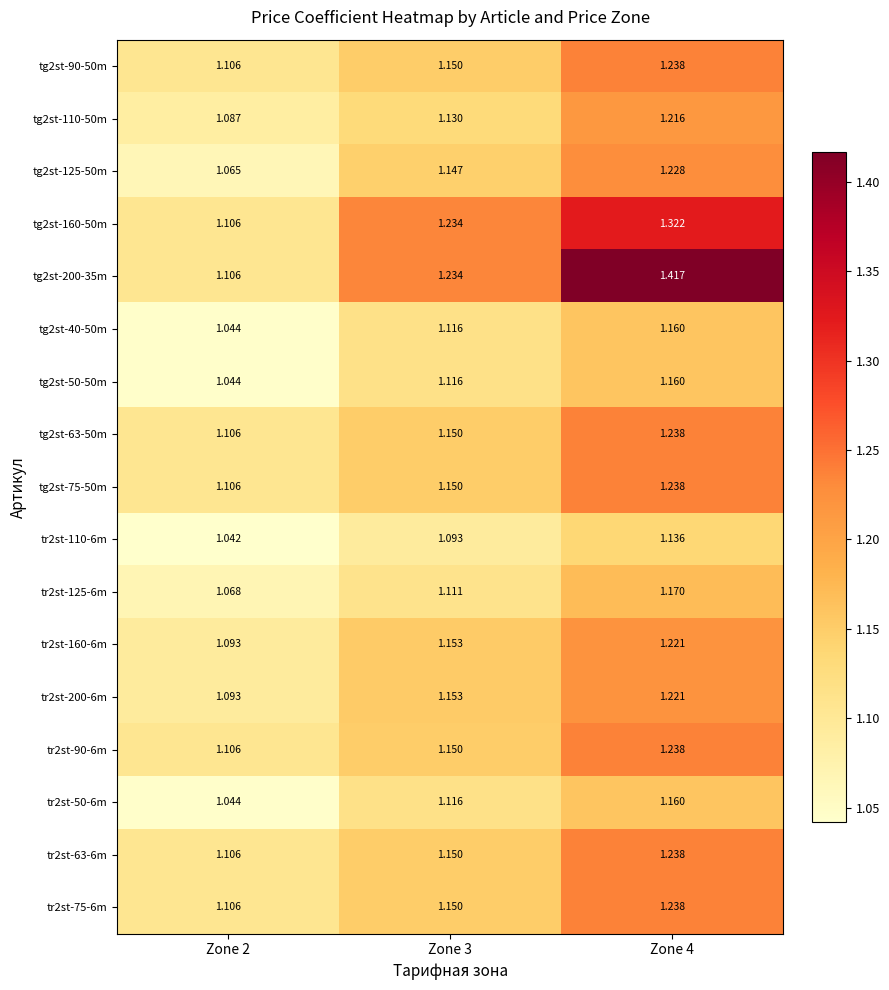

How many distinct data groups are displayed?

17